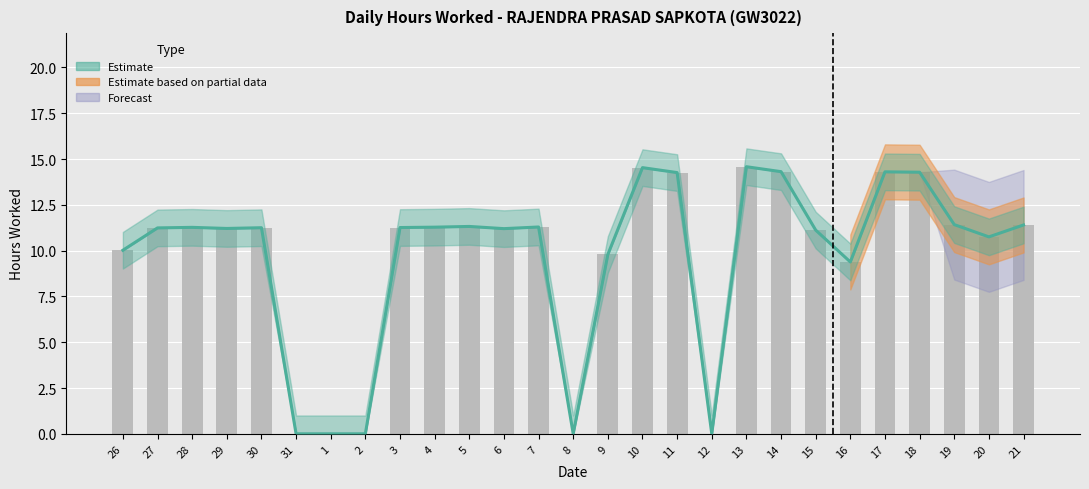

How many bars are there in total?

27